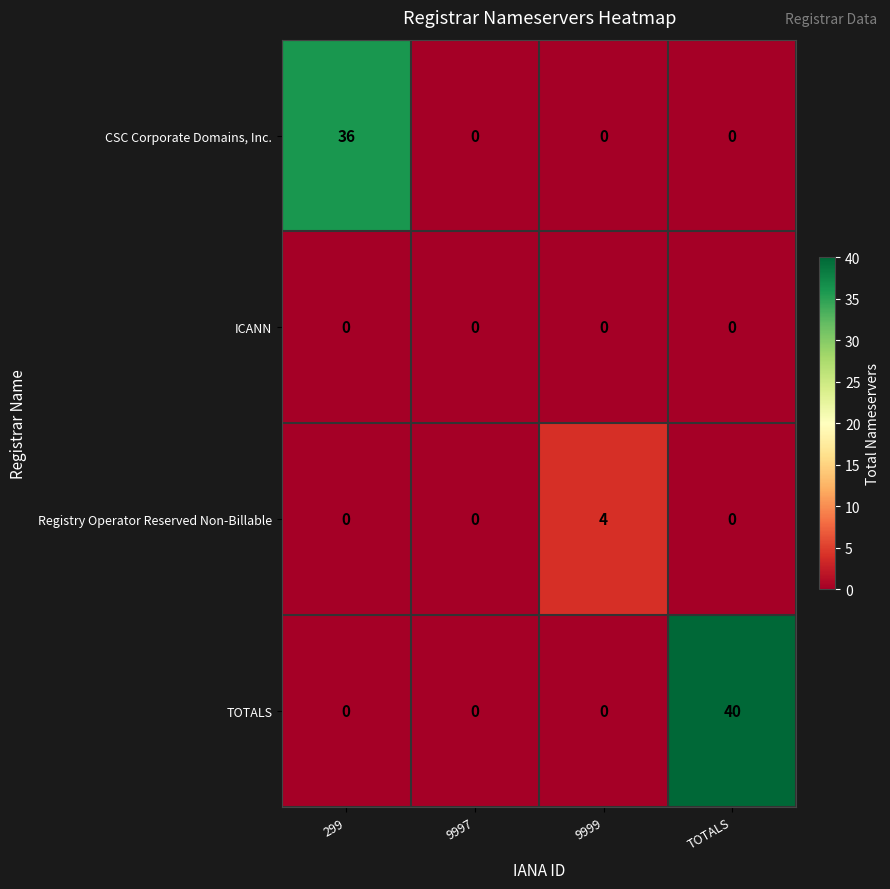

Which series changed the most between 299 and 9997?

CSC Corporate Domains, Inc.